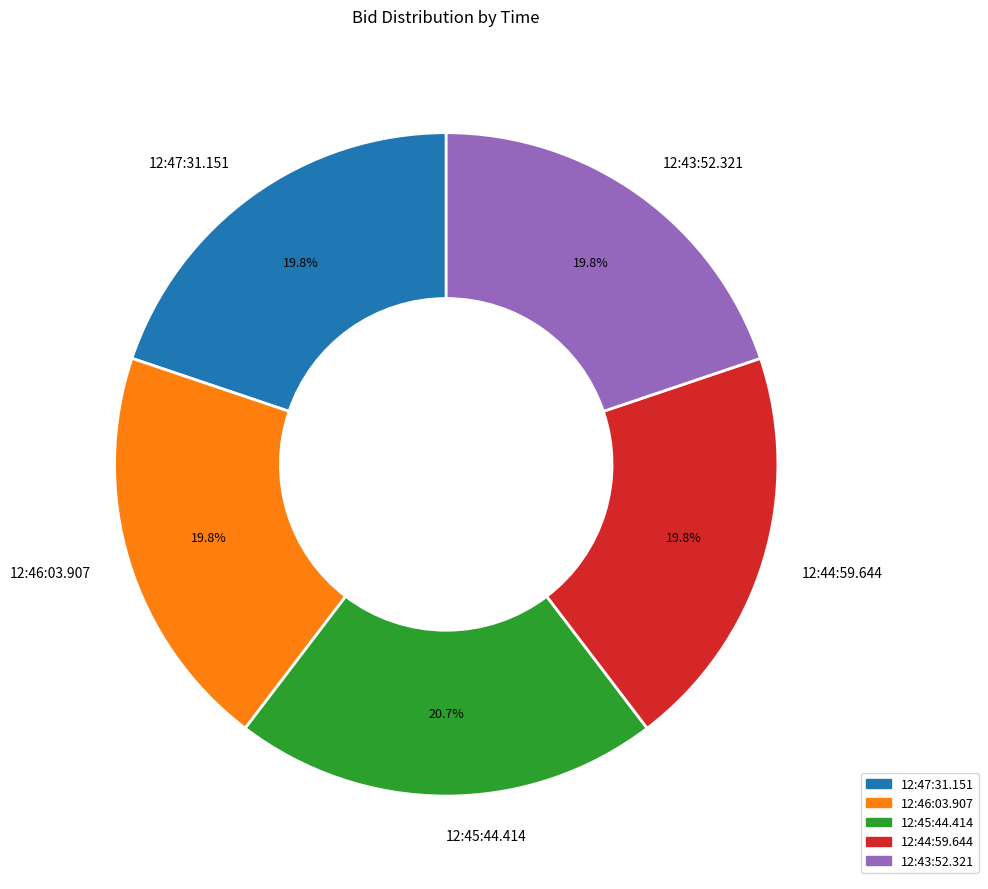

Which category has the biggest portion of the pie?

12:45:44.414